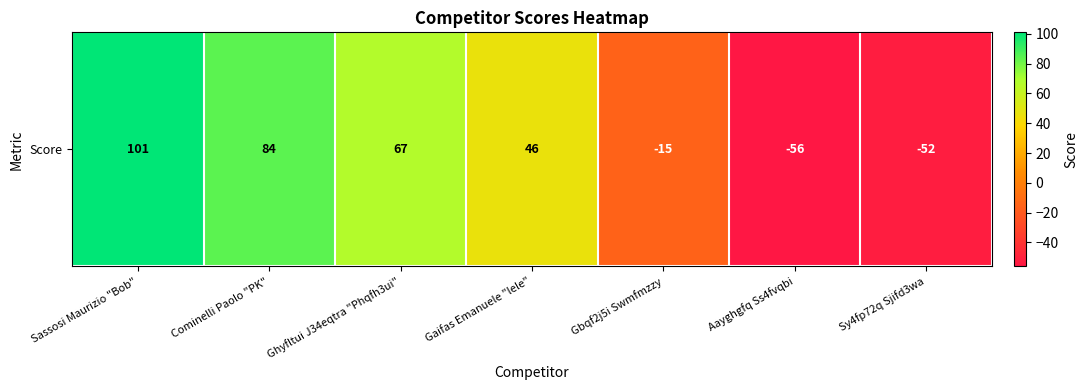

Reading right to left, transcribe all the data shown in this chart.

Sy4fp72q Sjifd3wa=-52	Aayghgfq Ss4fvqbi=-56	Gbqf2j5i Swmfmzzy=-15	Gaifas Emanuele "lele"=46	Ghyfltui J34eqtra "Phqfh3ui"=67	Cominelli Paolo "PK"=84	Sassosi Maurizio "Bob"=101